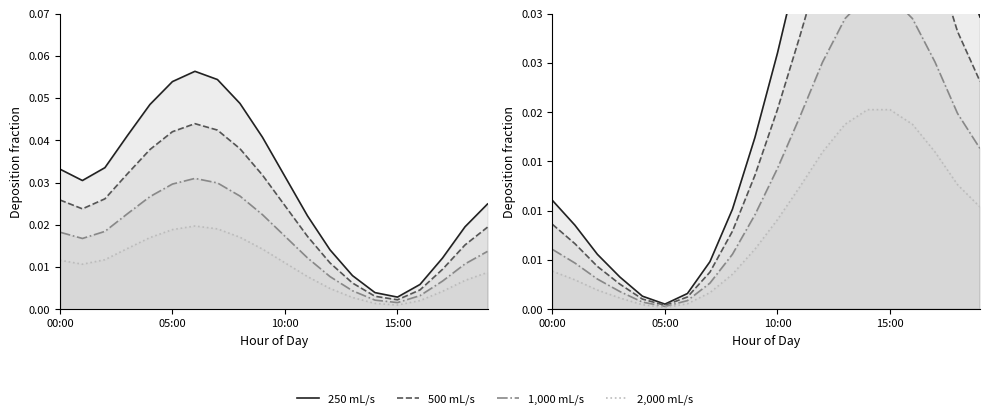

Does the chart have visible grid lines?

No